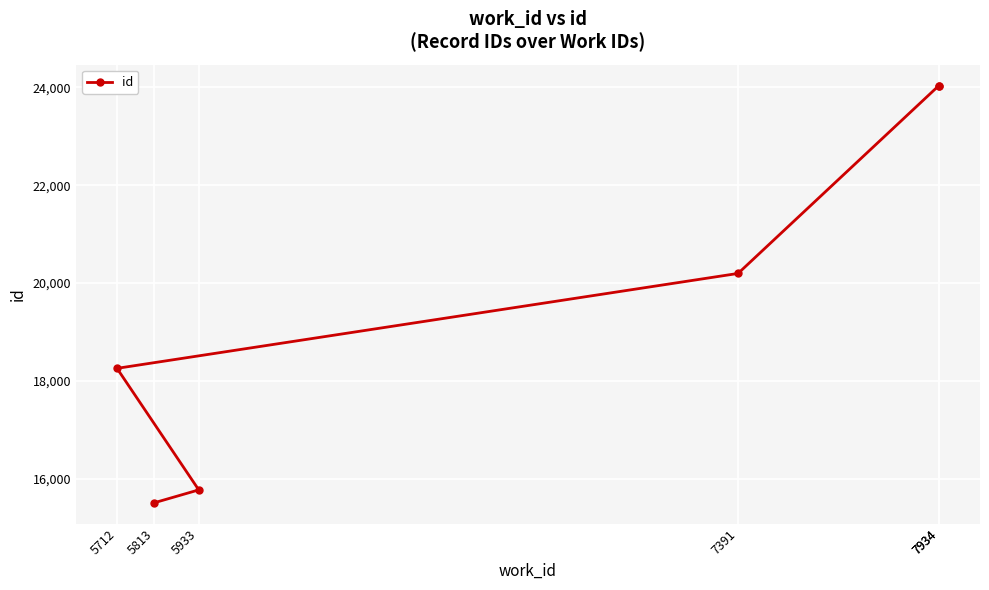

What is the difference between the values at 5933 and 7934?

8257